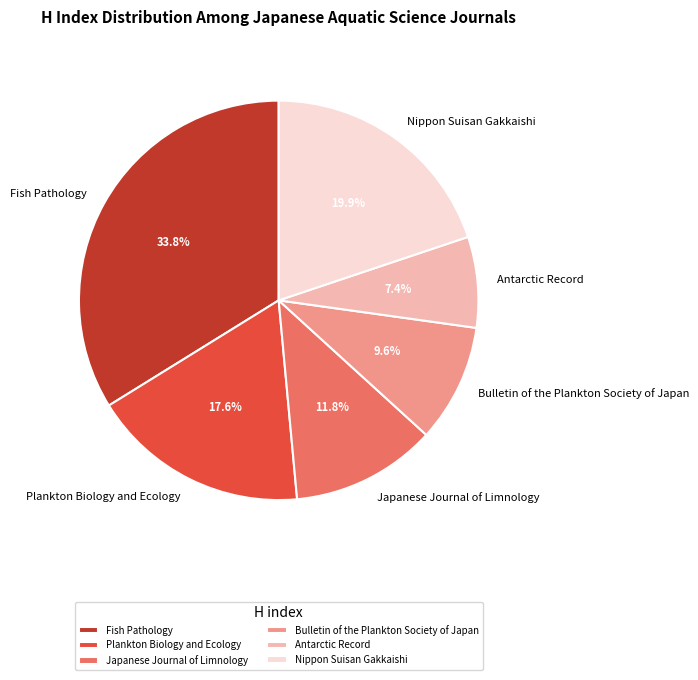

To the nearest percent, what is the difference between the Nippon Suisan Gakkaishi and Bulletin of the Plankton Society of Japan slice percentages?

10%